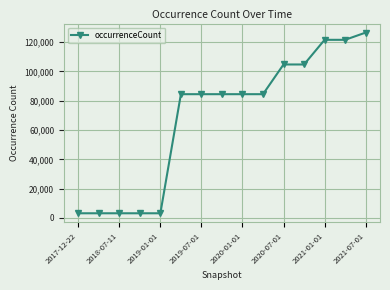

What is the difference between the maximum and minimum values?

123331